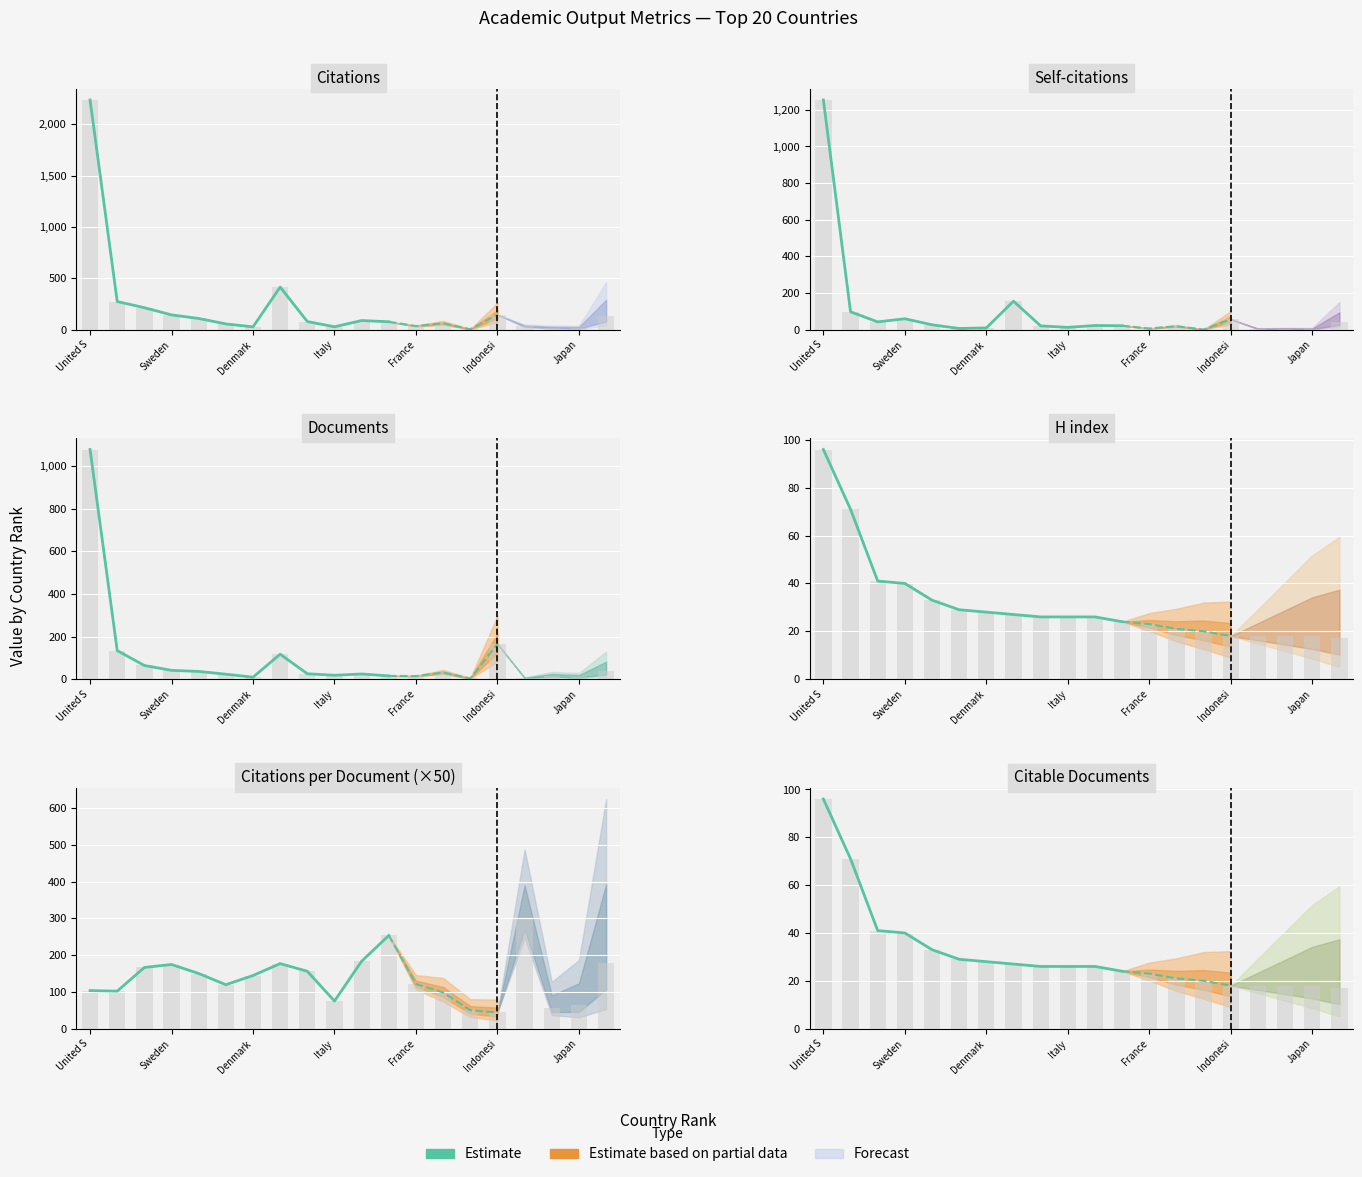

Are the bars horizontal?

No